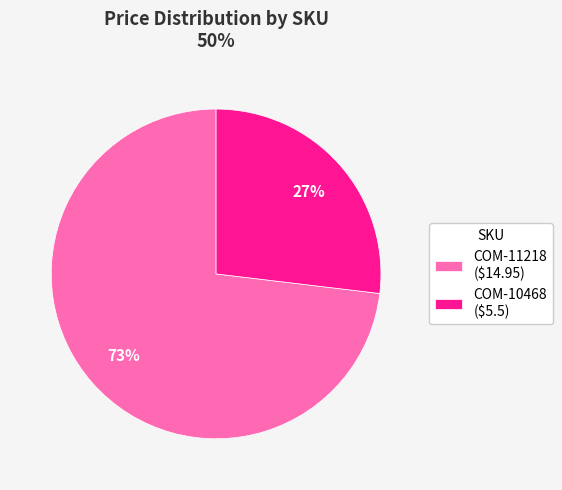

To the nearest percent, what portion does COM-11218 represent?

73%